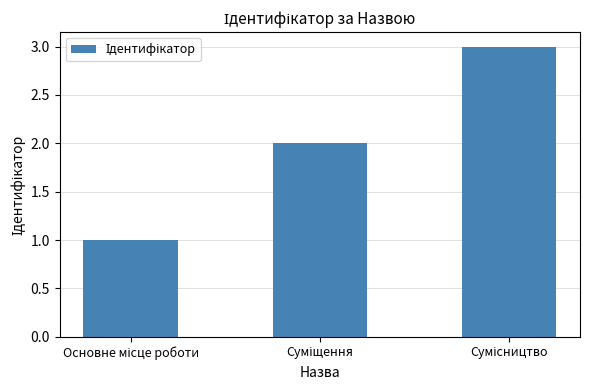

What is the sum of all values?

6